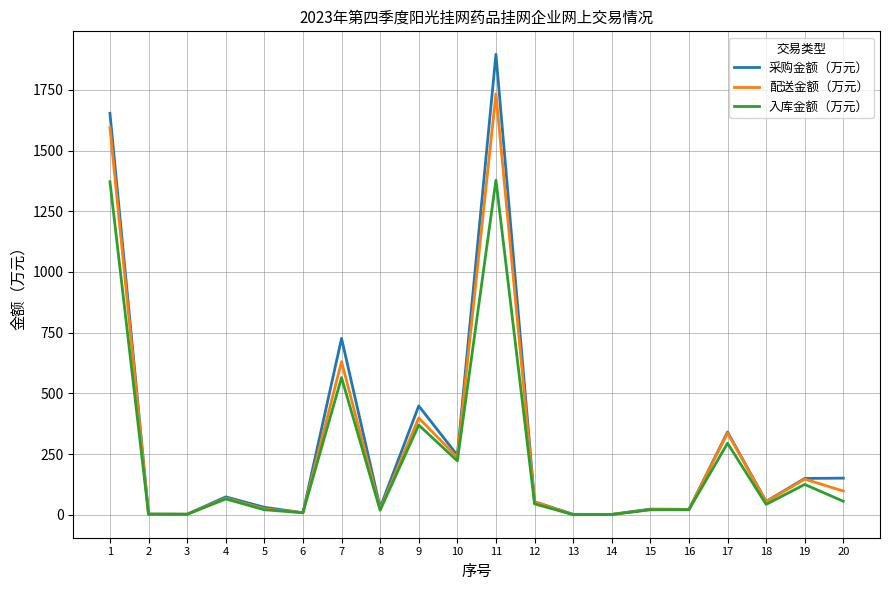

Rank the series by their maximum value, from highest to lowest.

采购金额（万元）, 配送金额（万元）, 入库金额（万元）